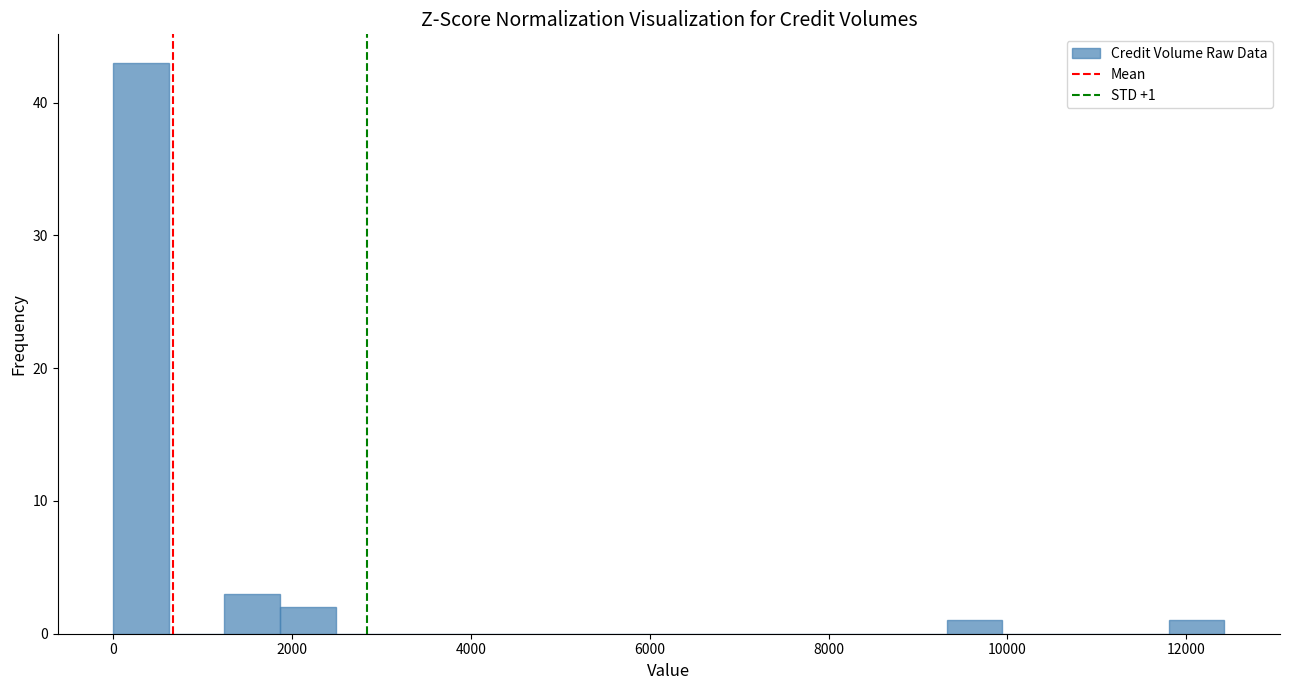

Around what value on the x-axis is the tallest bar? Give the approximate position of its centre, as read against the axis.

400